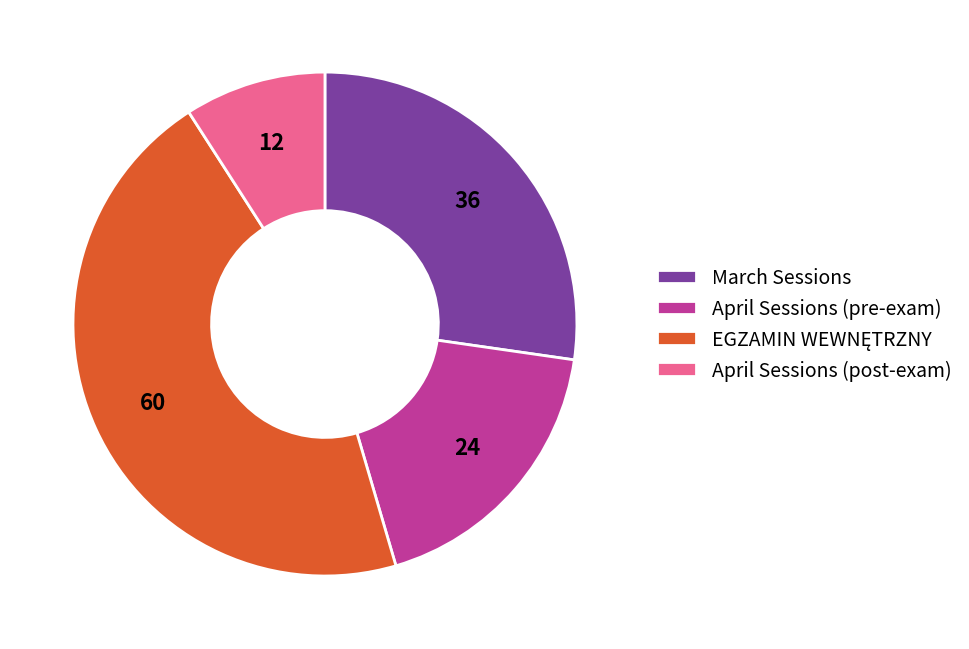

What is the ratio of the value at April Sessions (pre-exam) to the value at March Sessions?

0.7